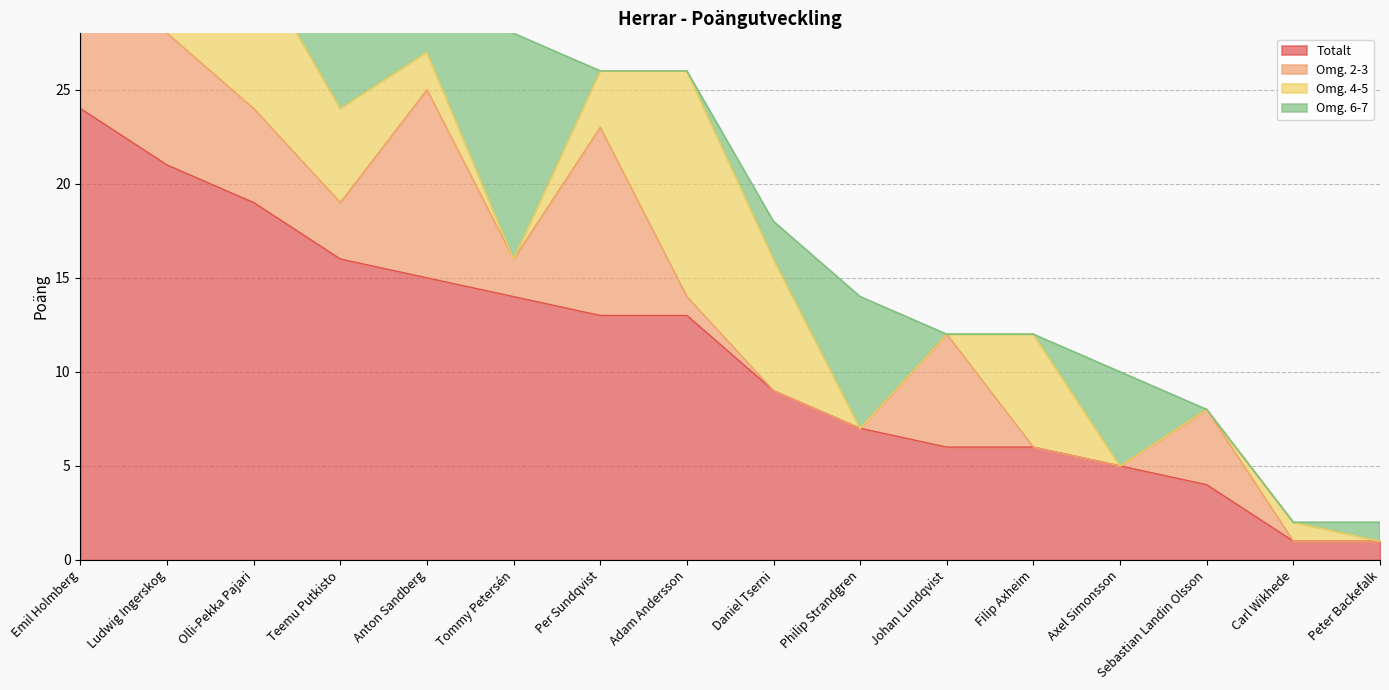

Rank the categories by Omg. 2-3 value from highest to lowest.

Emil Holmberg, Anton Sandberg, Per Sundqvist, Ludwig Ingerskog, Johan Lundqvist, Olli-Pekka Pajari, Sebastian Landin Olsson, Teemu Putkisto, Tommy Petersén, Adam Andersson, Daniel Tserni, Philip Strandgren, Filip Axheim, Axel Simonsson, Carl Wikhede, Peter Backefalk